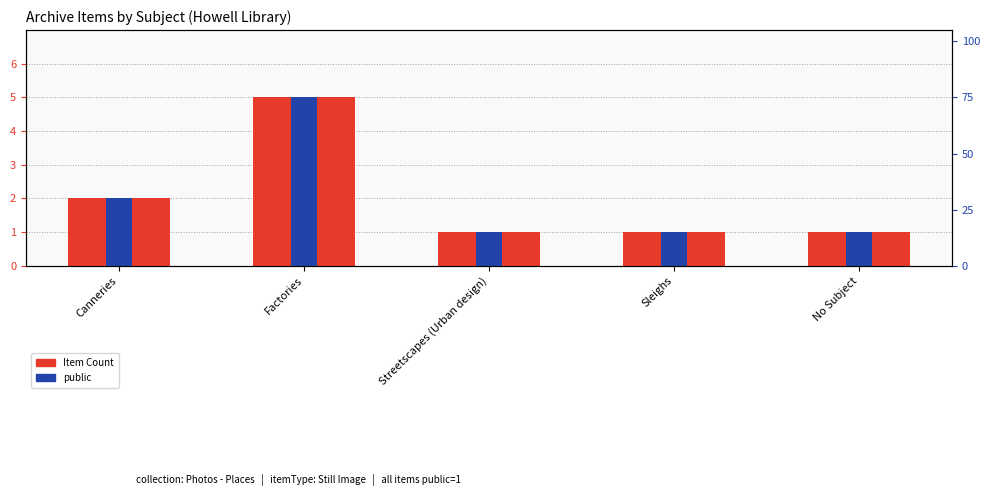

Is the value of Item Count at Factories greater than the value of featured at Factories?

Yes